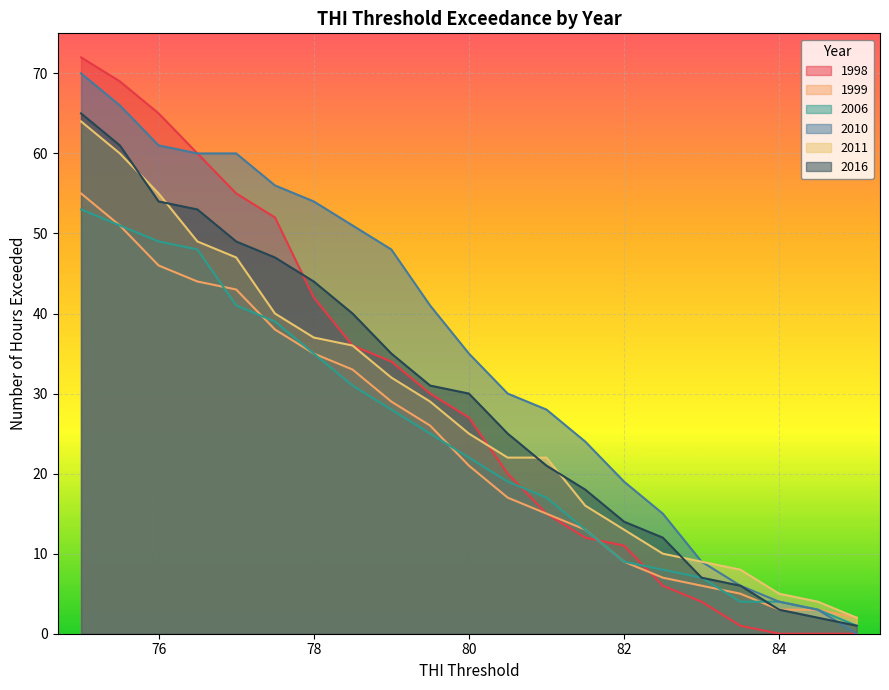

What is the spread (max minus min) of values at 79.5?

16